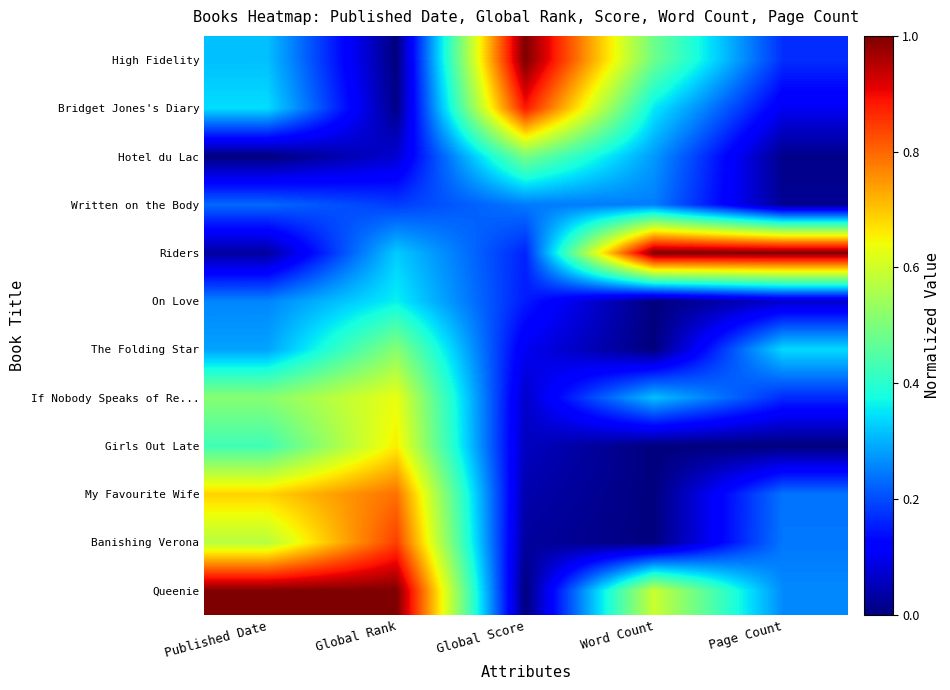

Reading right to left, extract all data points from this chart.

High Fidelity: Page Count=0.2	Word Count=0.5	Global Score=1.0	Global Rank=0.0	Published Date=0.3
Bridget Jones's Diary: Page Count=0.1	Word Count=0.4	Global Score=0.9	Global Rank=0.0	Published Date=0.3
Hotel du Lac: Page Count=0.0	Word Count=0.3	Global Score=0.5	Global Rank=0.1	Published Date=0.0
Written on the Body: Page Count=0.0	Word Count=0.2	Global Score=0.2	Global Rank=0.2	Published Date=0.2
Riders: Page Count=1.0	Word Count=1.0	Global Score=0.2	Global Rank=0.3	Published Date=0.0
On Love: Page Count=0.1	Word Count=0.0	Global Score=0.2	Global Rank=0.4	Published Date=0.3
The Folding Star: Page Count=0.3	Word Count=0.0	Global Score=0.1	Global Rank=0.5	Published Date=0.3
If Nobody Speaks of Re...: Page Count=0.2	Word Count=0.3	Global Score=0.1	Global Rank=0.6	Published Date=0.5
Girls Out Late: Page Count=0.0	Word Count=0.0	Global Score=0.1	Global Rank=0.7	Published Date=0.4
My Favourite Wife: Page Count=0.2	Word Count=0.0	Global Score=0.0	Global Rank=0.8	Published Date=0.7
Banishing Verona: Page Count=0.2	Word Count=0.0	Global Score=0.0	Global Rank=0.8	Published Date=0.6
Queenie: Page Count=0.3	Word Count=0.6	Global Score=0.0	Global Rank=1.0	Published Date=1.0